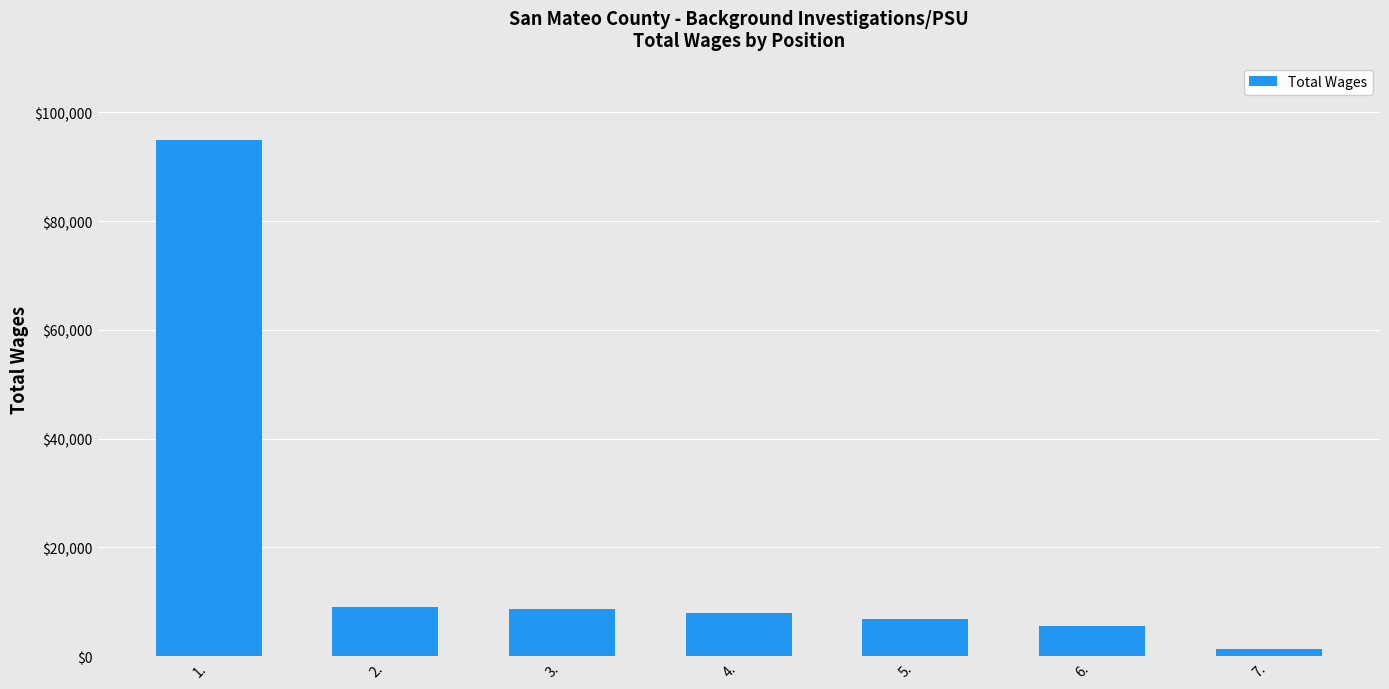

What is the change in value from 1. to 3.?

-86194